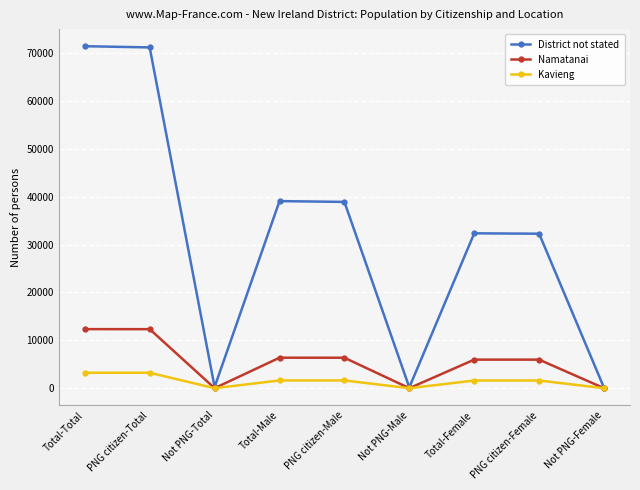

Is the value of District not stated at Not PNG-Total greater than the value of Namatanai at PNG citizen-Total?

No